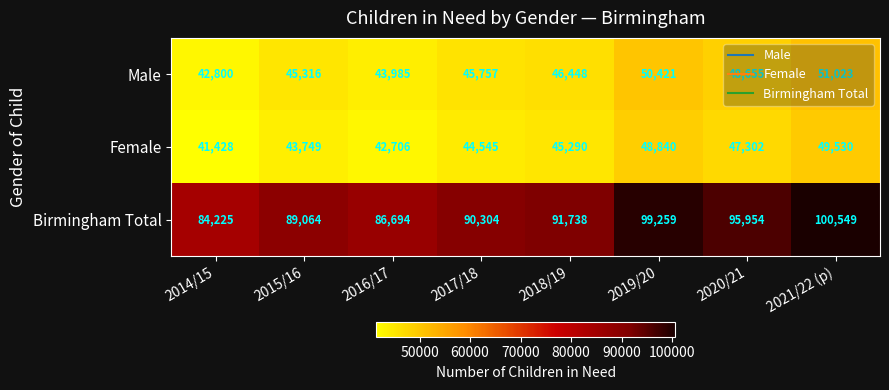

At which category is the sum across all series the highest?

2021/22 (p)